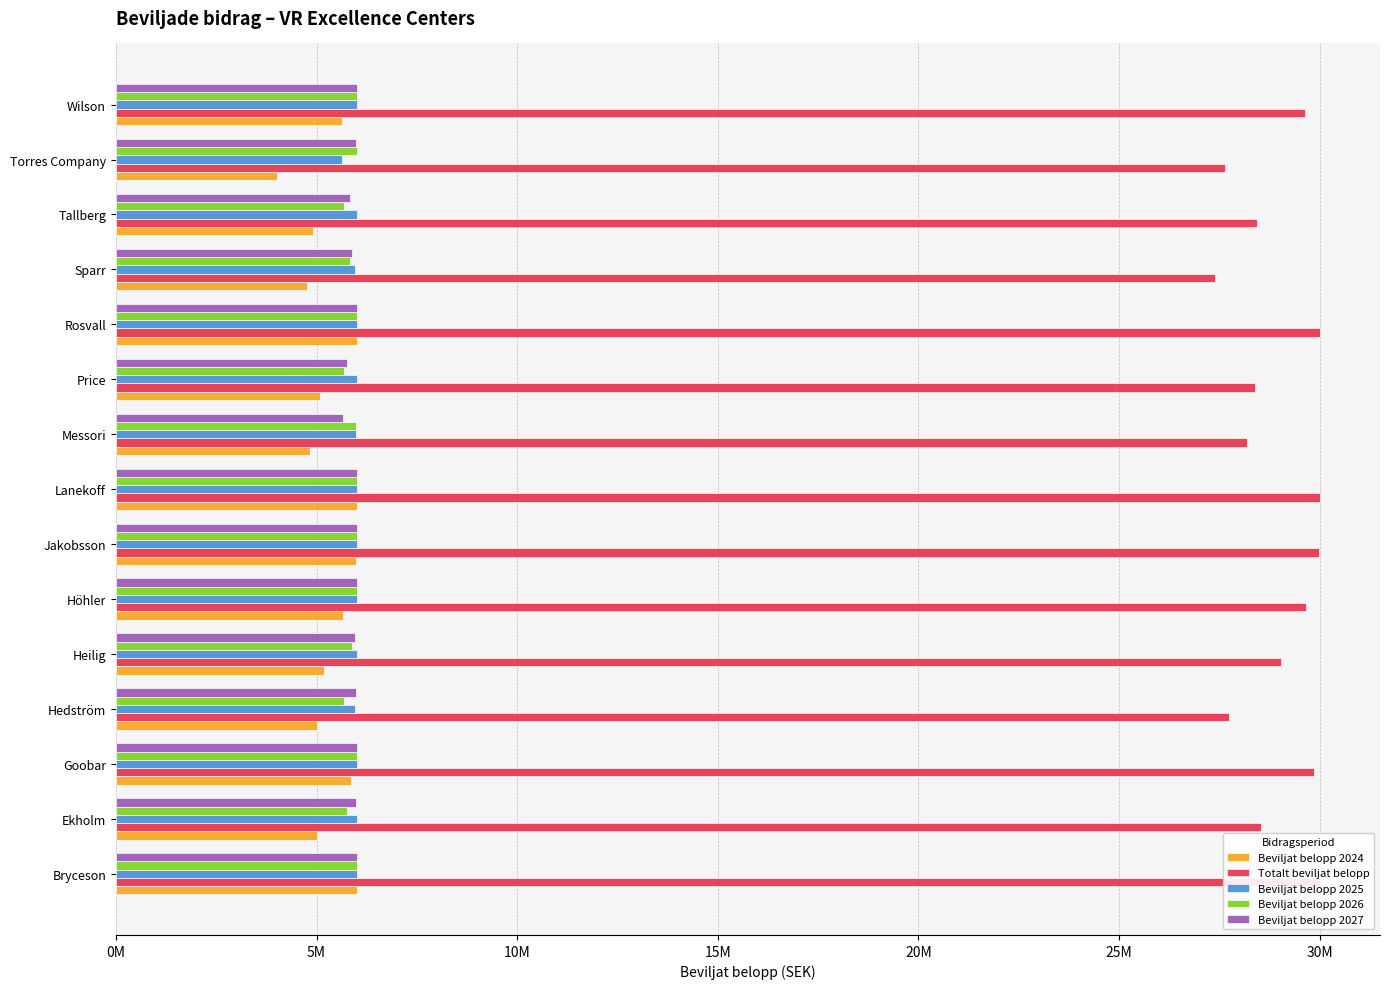

What position from the left is Goobar?

3